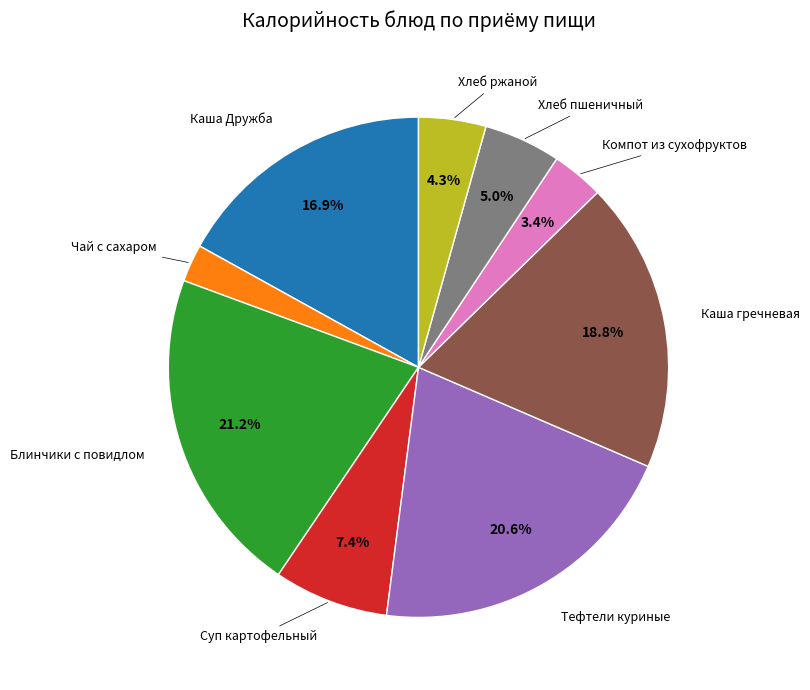

To the nearest percent, what is the average slice percentage?

11%